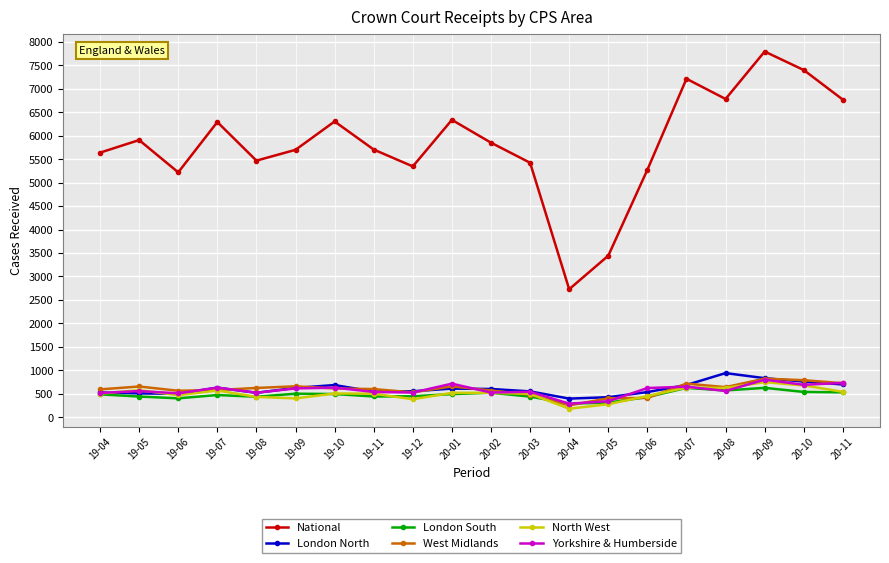

True or false: National has more than 0 points higher than both neighbors.

True